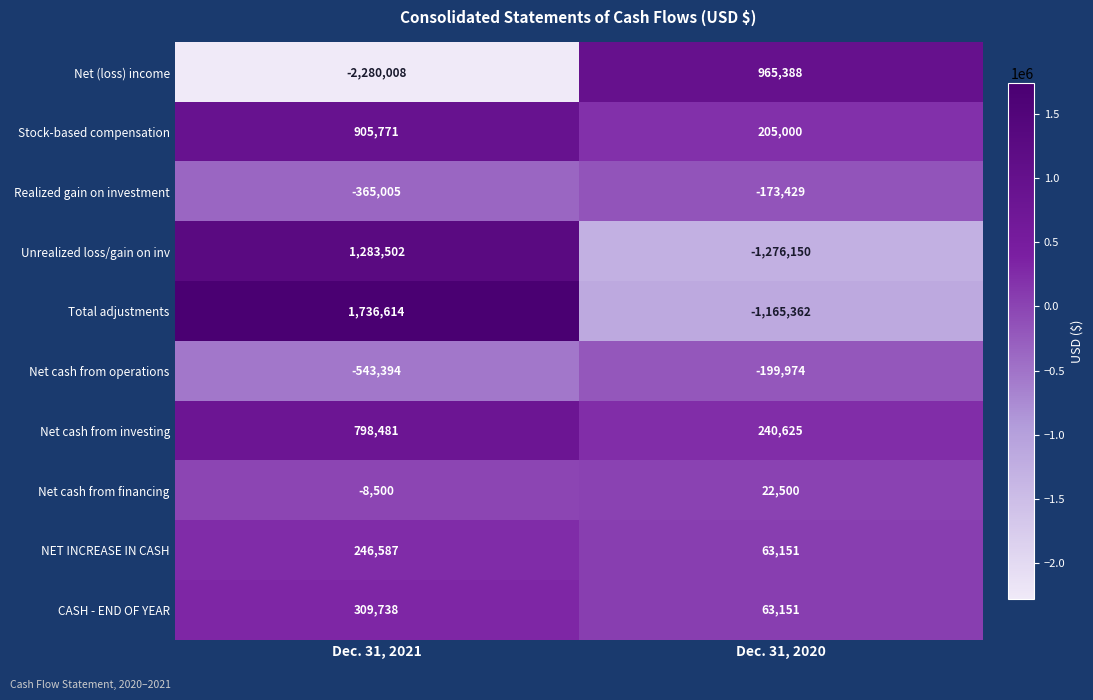

What is the total value across all series at Dec. 31, 2021?

2083786